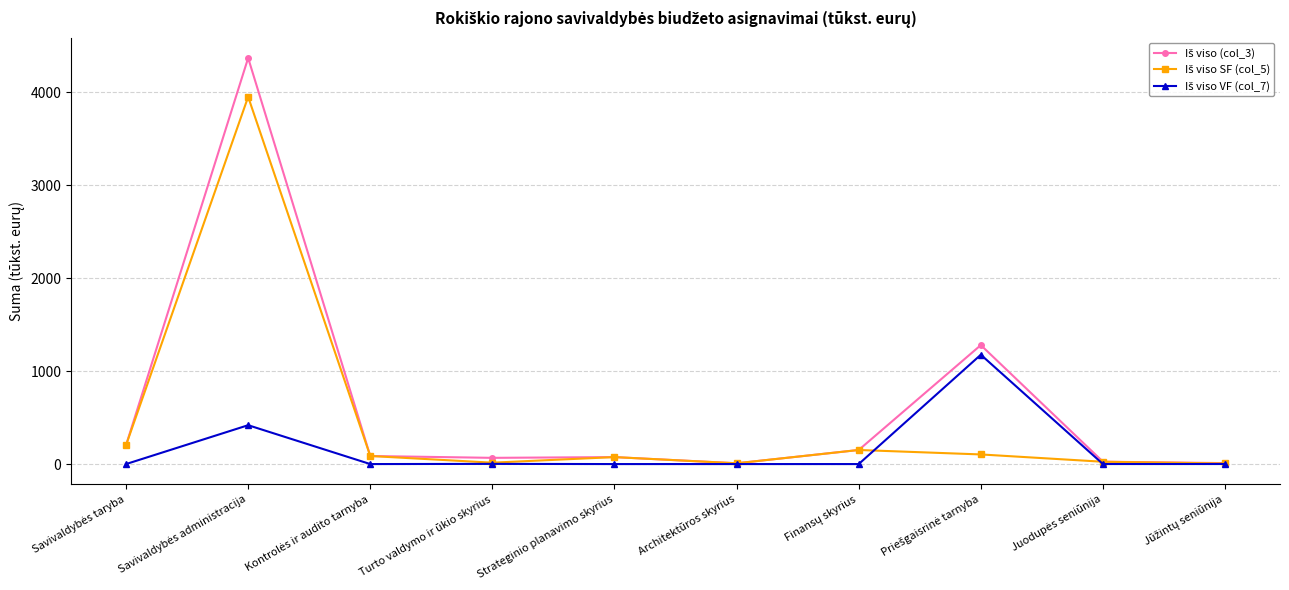

Count the number of data series in this chart.

3